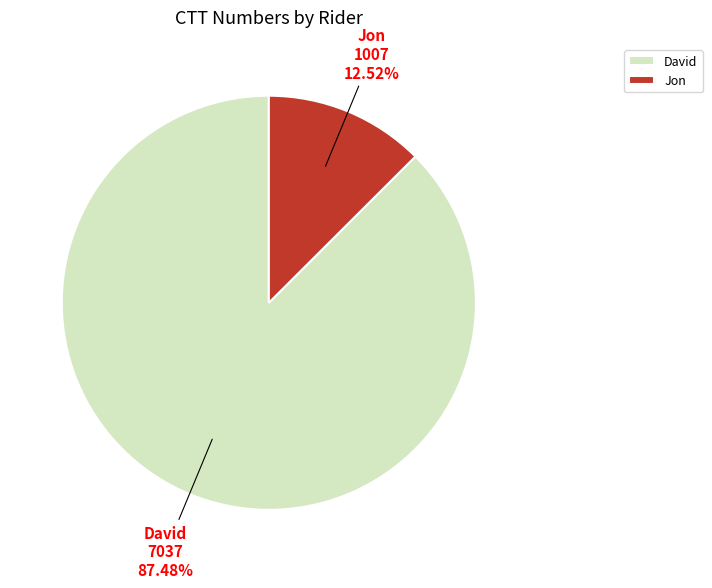

To the nearest percent, what portion does Jon represent?

13%